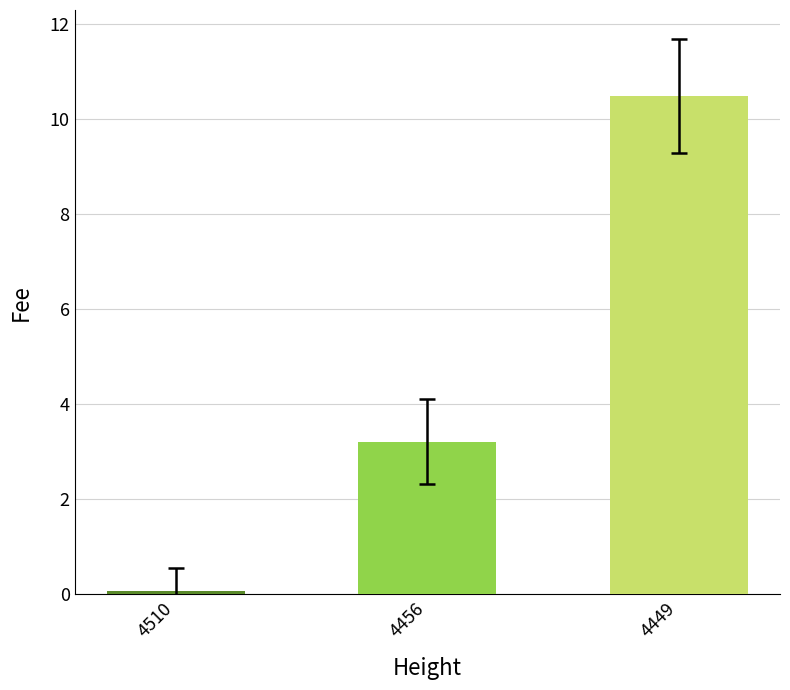

What is the smallest value displayed?

0.1